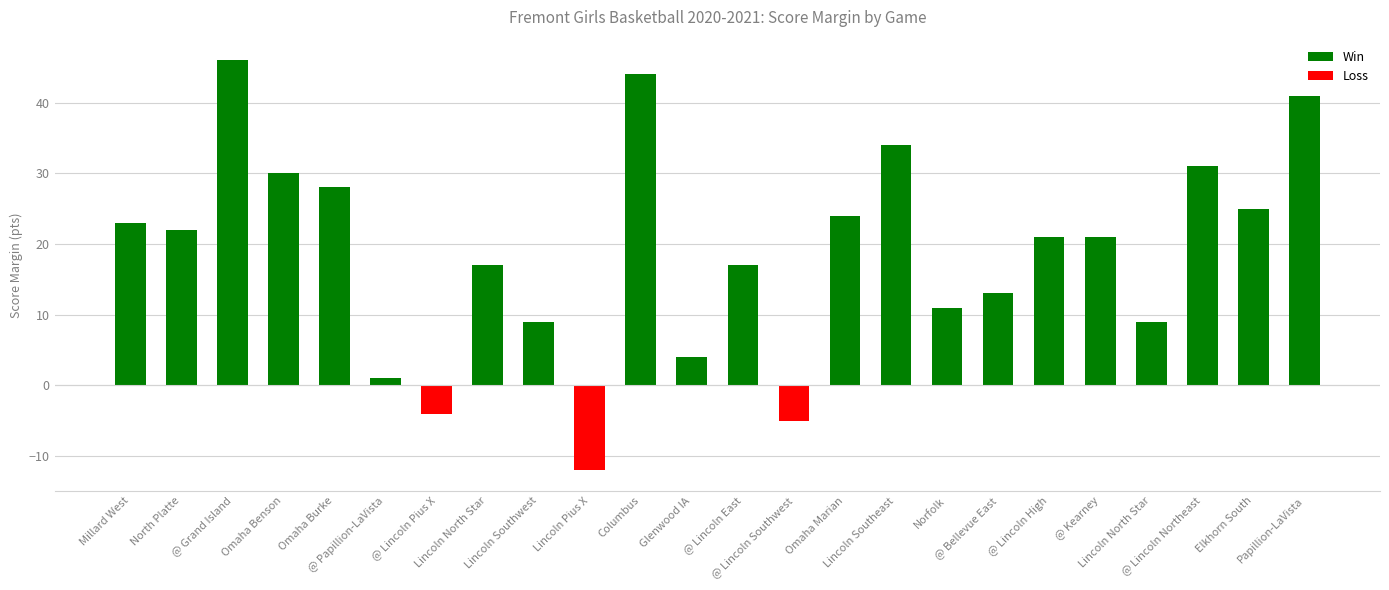

The value at Omaha Burke is 38. True or false?

False